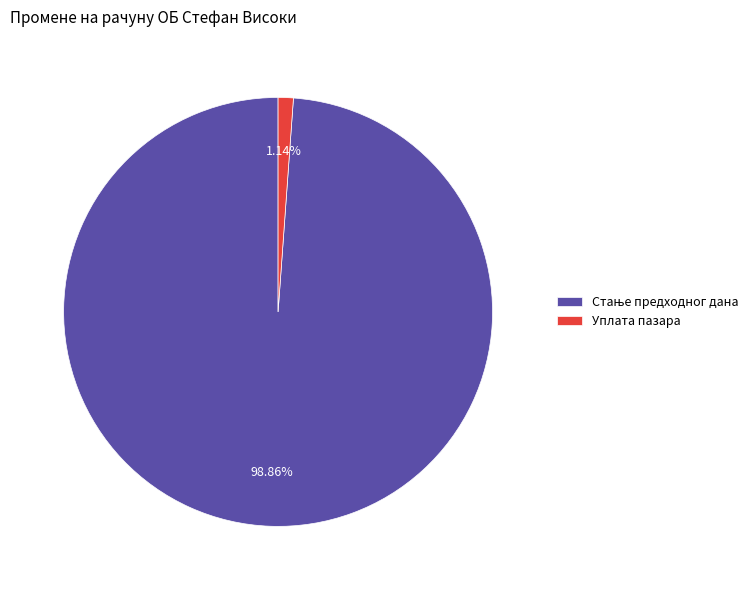

Does Уплата пазара account for over 50% of the chart?

No